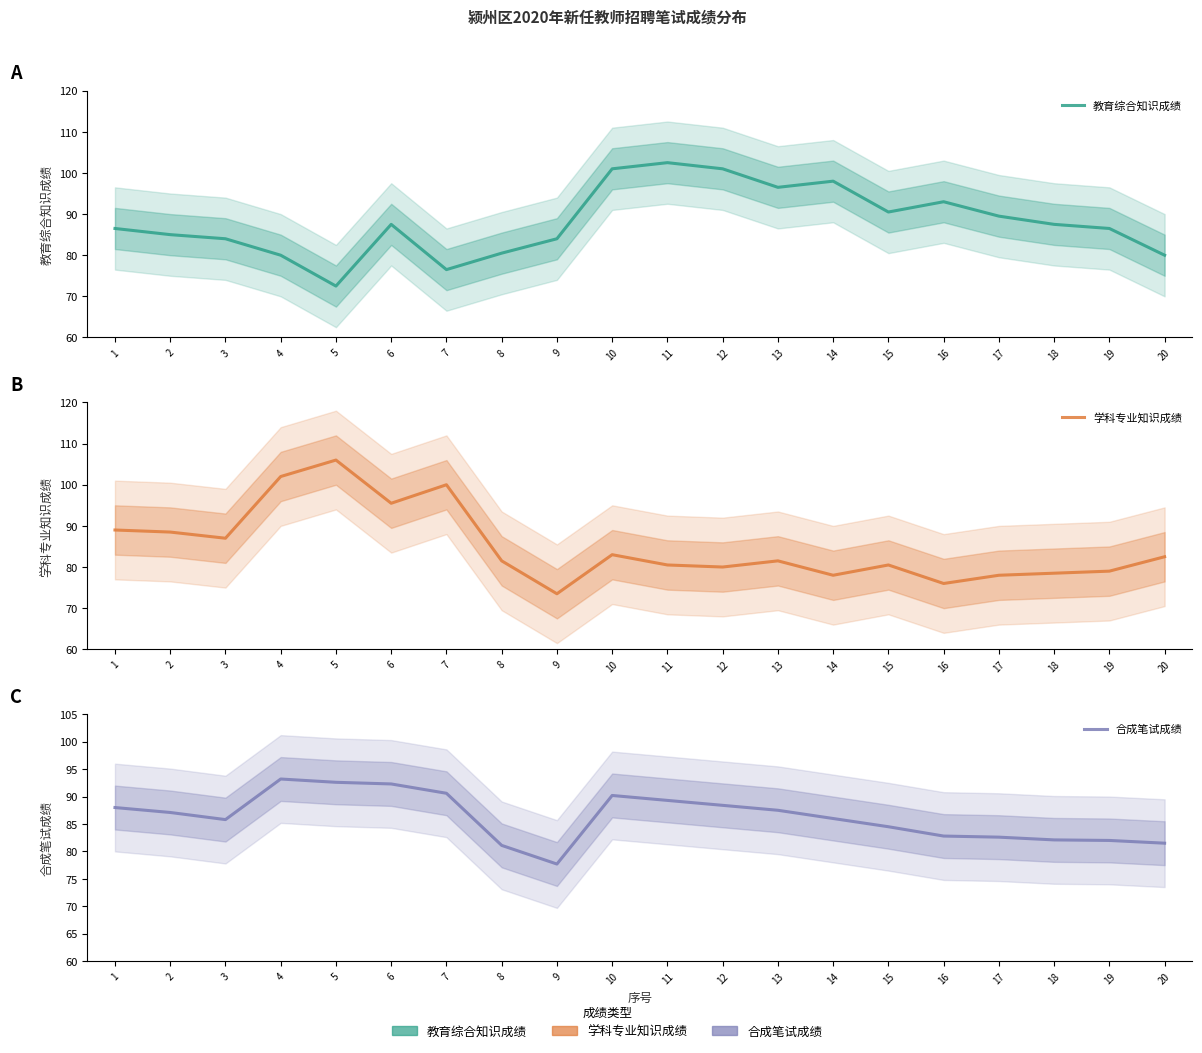

What is the total value across all series at 17?

250.1